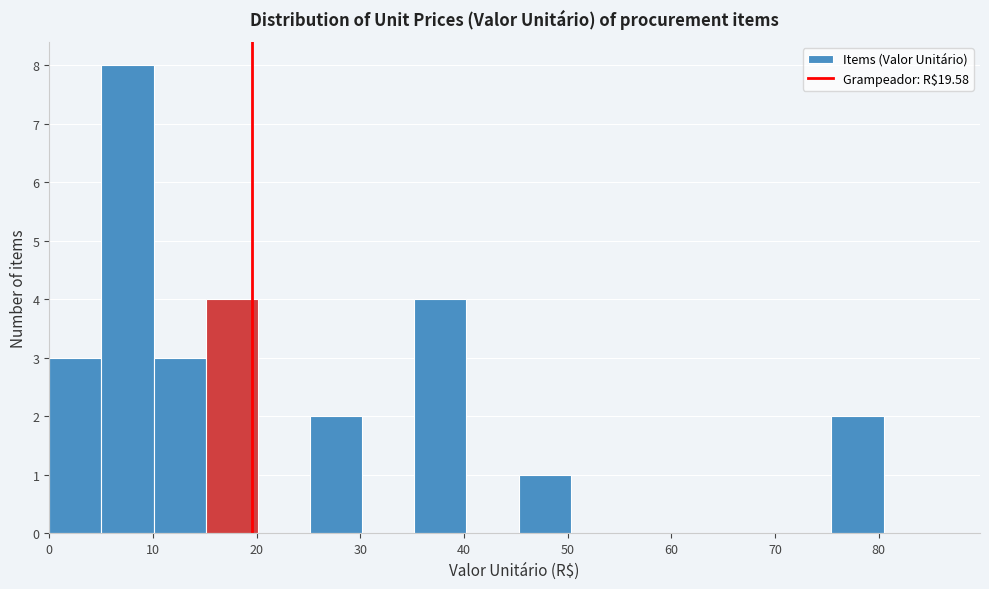

How tall is the bar that spans 15 to 20 on the x-axis? Neither the bar edges nor the heights are printed on the chart, so give them approximately, as read against the axes.

4